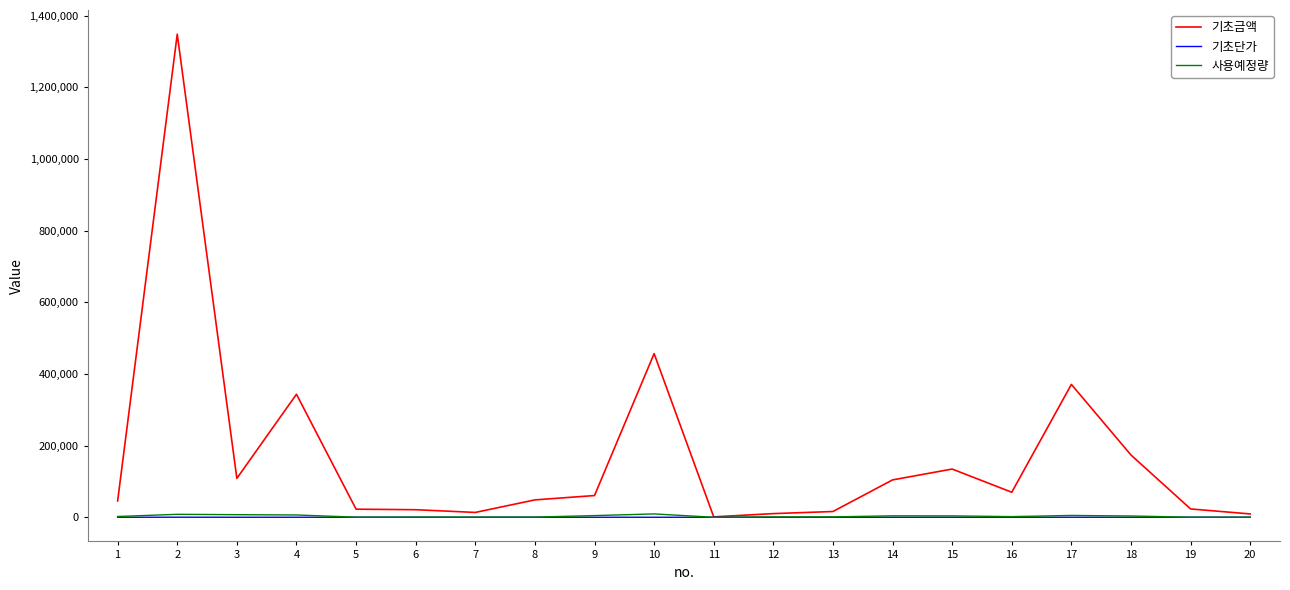

What is the maximum value shown in the chart?

1348572